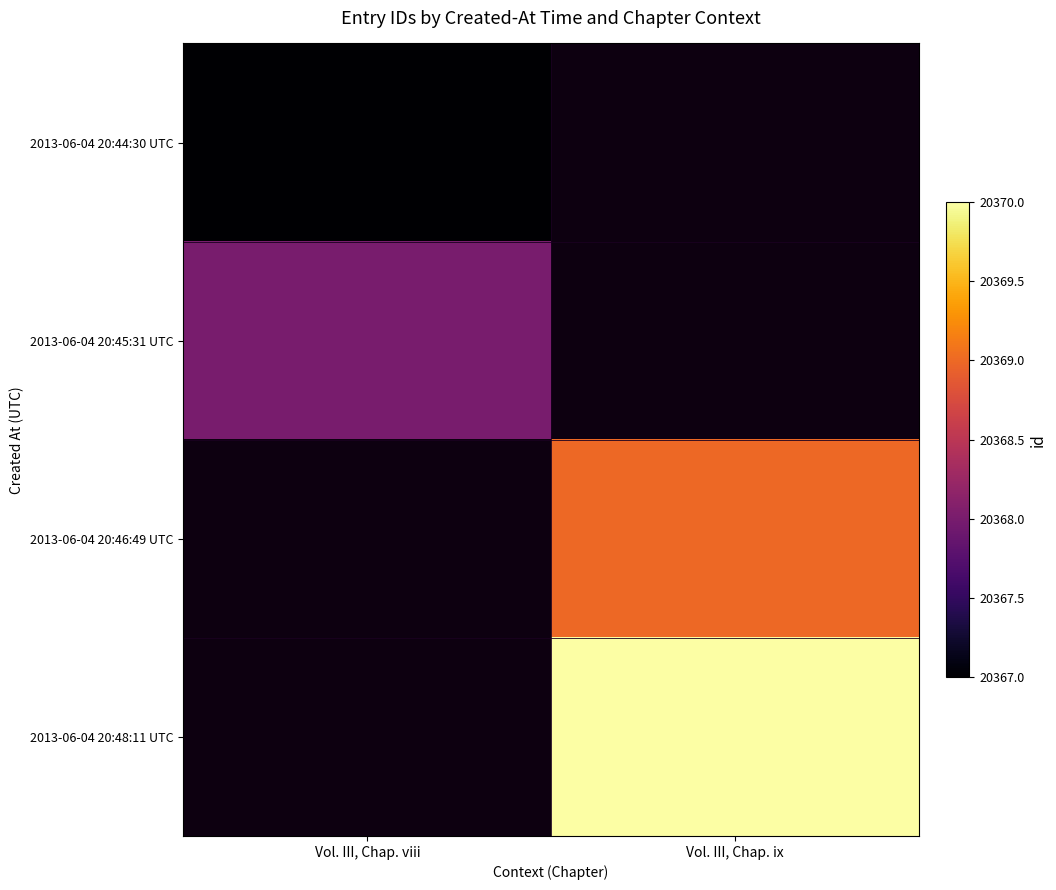

What is the smallest value displayed?

20367.0